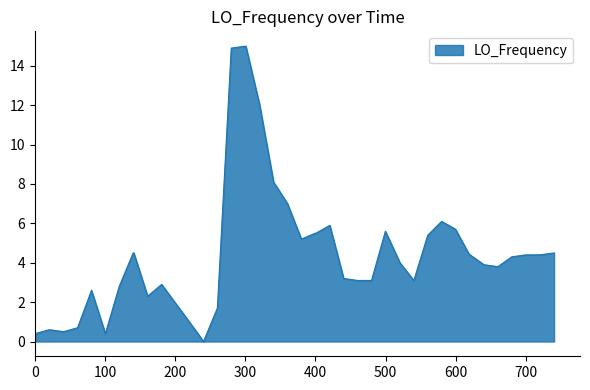

What is the difference between the maximum and minimum values?

15.0